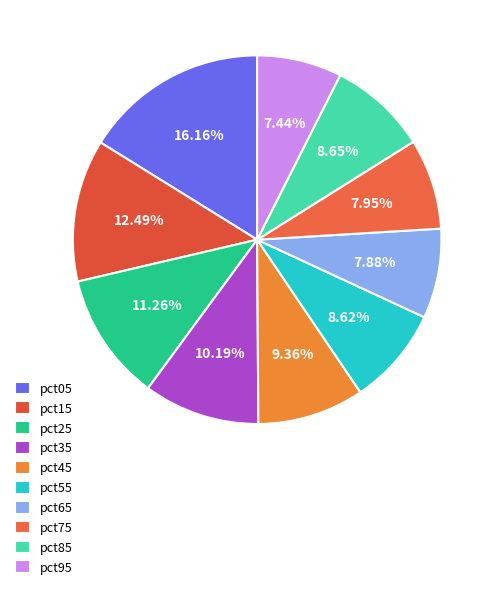

Is pct95 the majority of the pie?

No